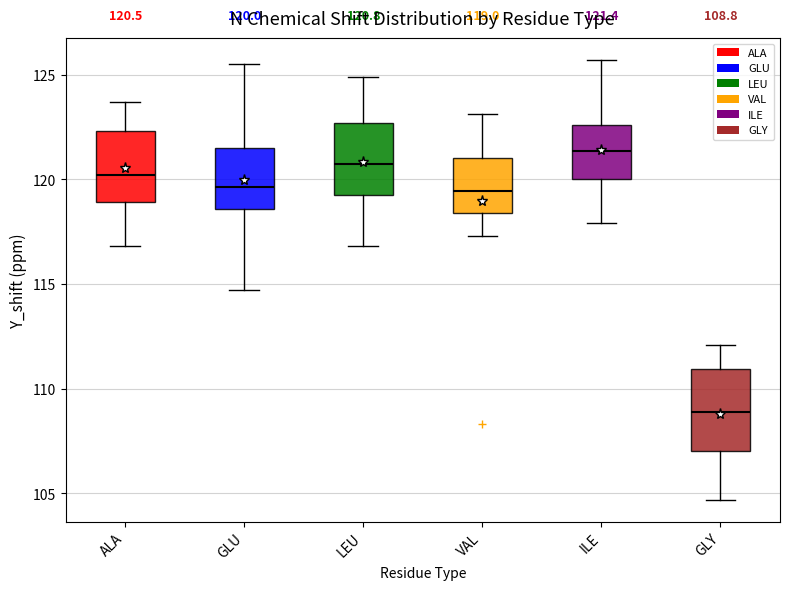

Which box has the highest median line?

ILE